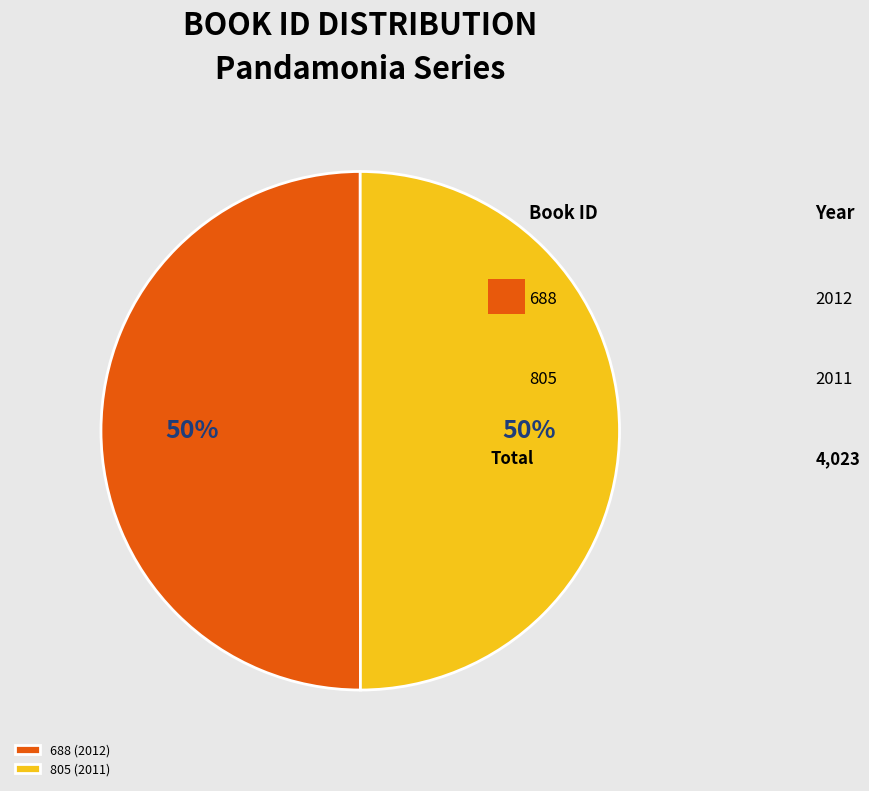

True or false: 688 accounts for 68% of the total.

False